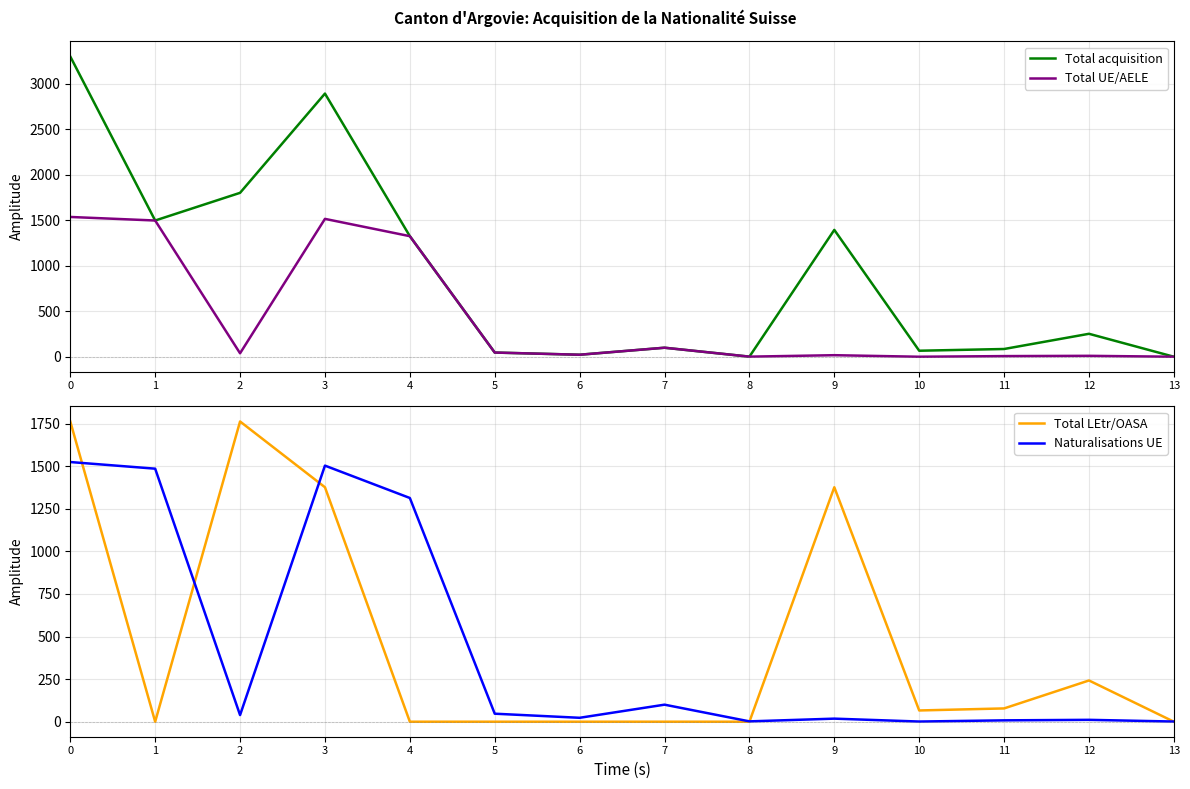

True or false: Total LEtr/OASA and Total UE/AELE intersect in this chart.

True